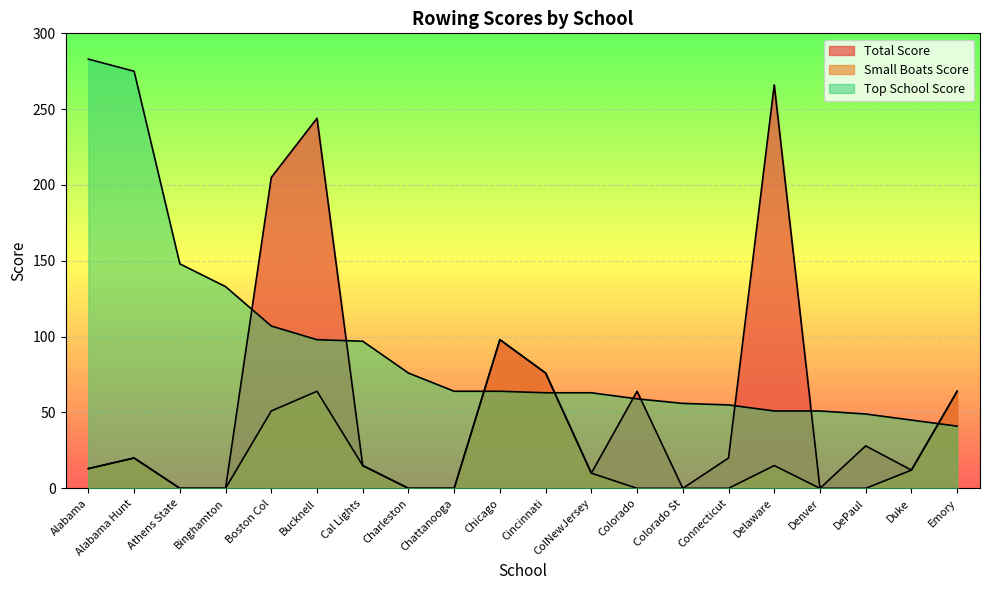

True or false: Top School Score has more than 0 interior local peaks.

False